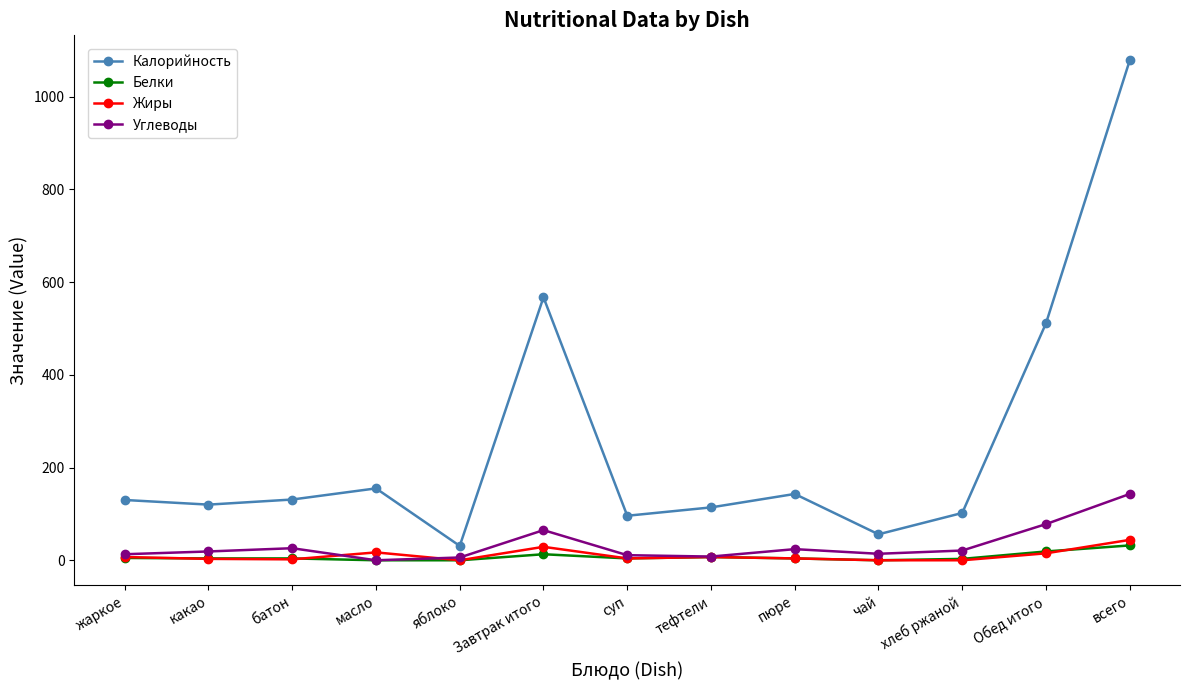

What is the difference between the Калорийность values at всего and хлеб ржаной?

976